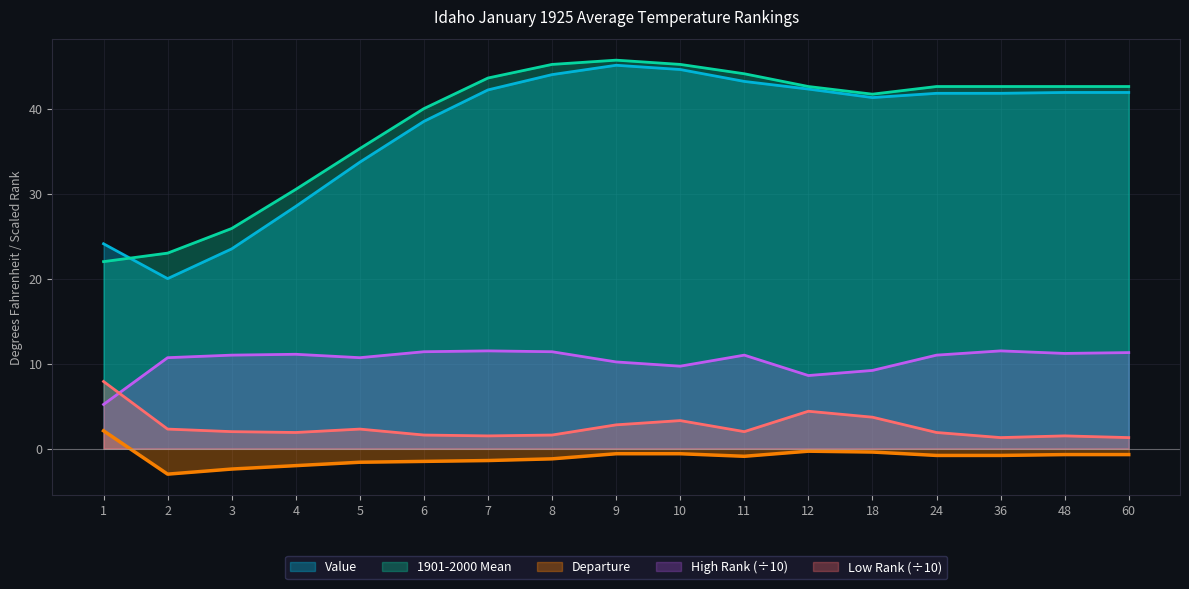

Where does the Departure series first go above 0?

1